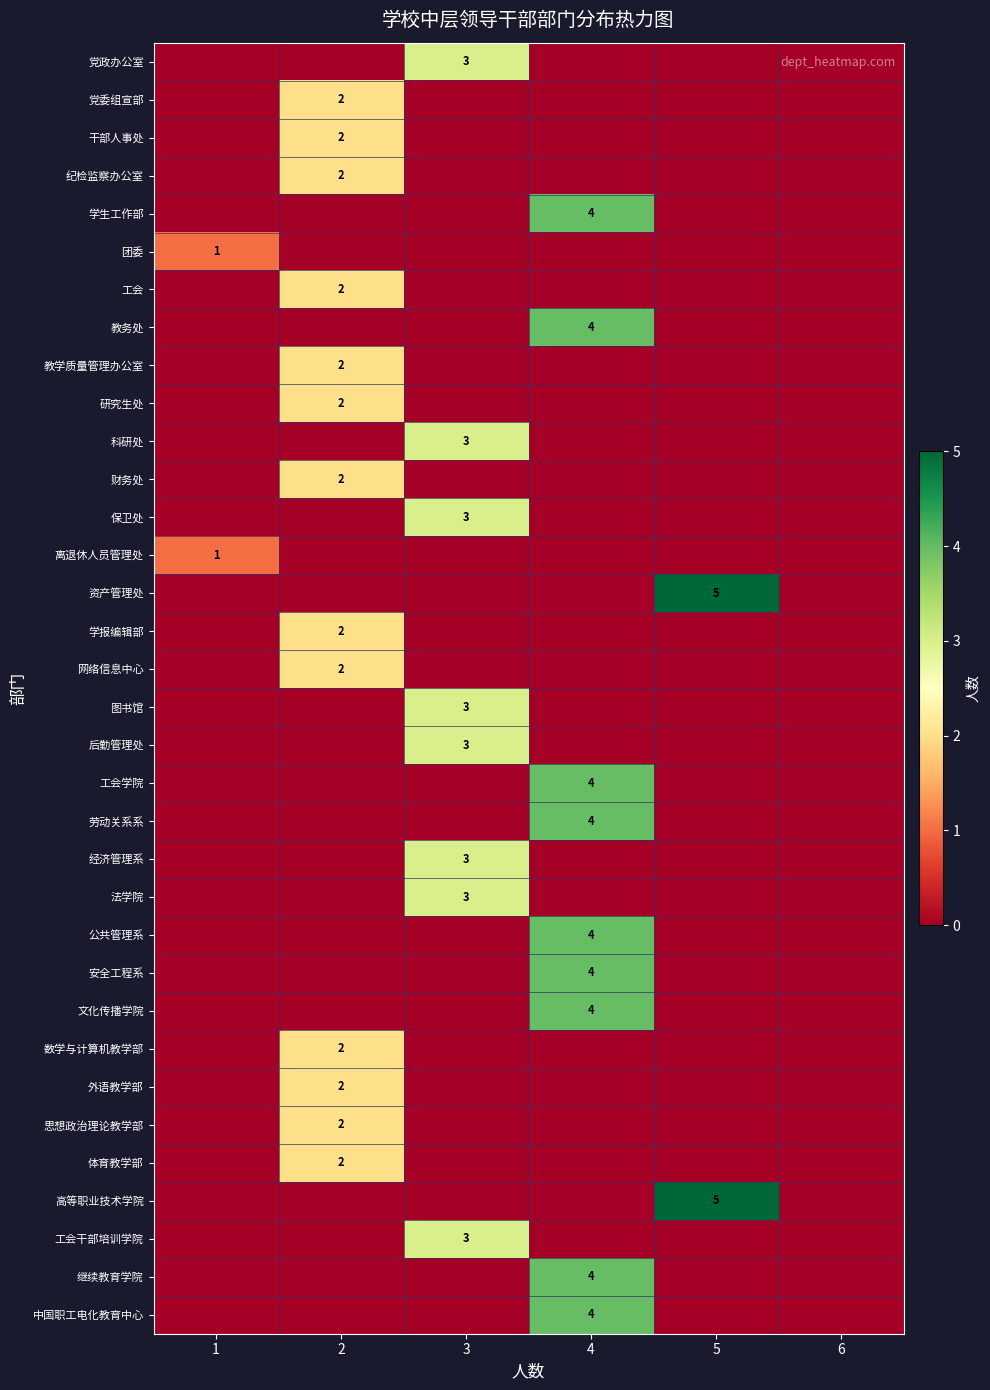

Which series has the largest total across all categories?

资产管理处